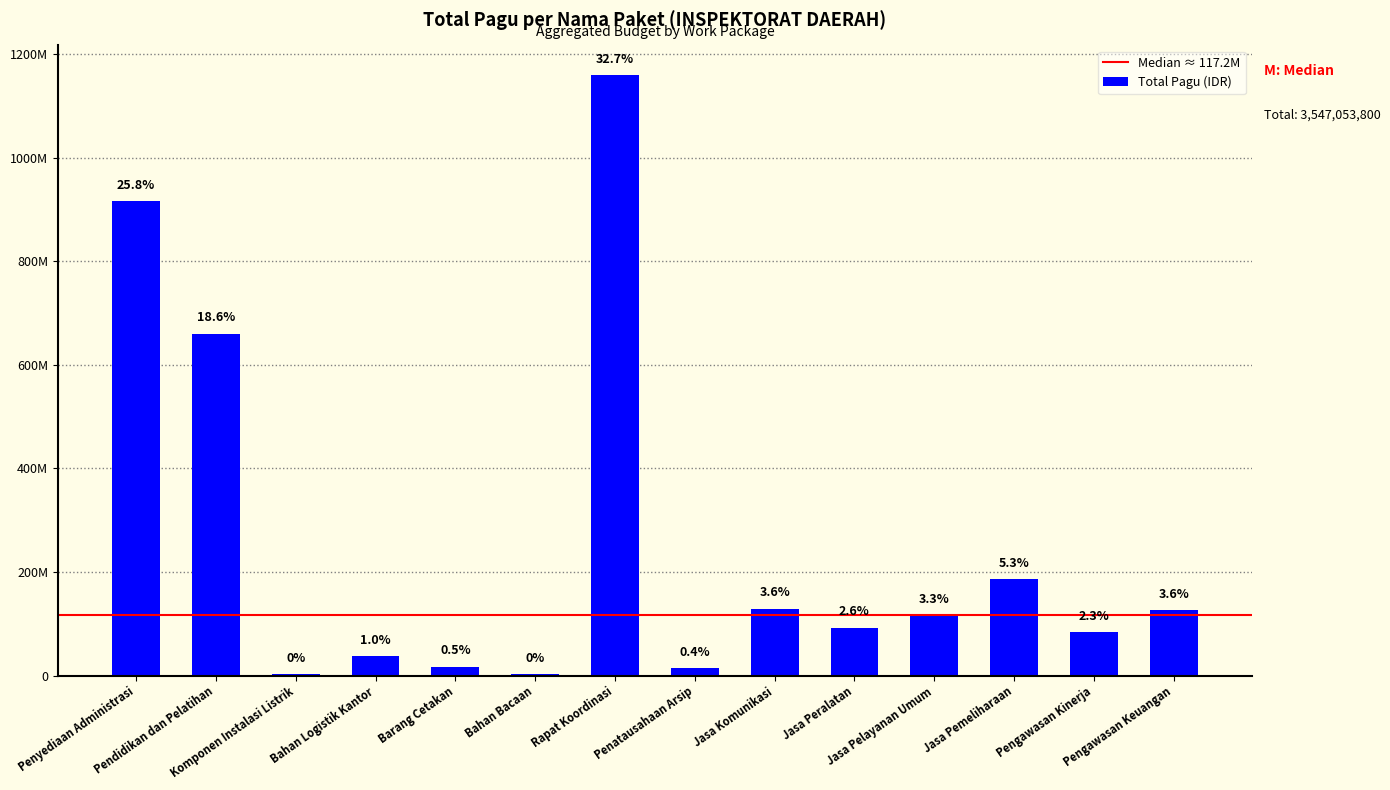

Reading right to left, list all the values displayed in this chart.

Pengawasan Keuangan=126795000	Pengawasan Kinerja=83145000	Jasa Pemeliharaan=186383000	Jasa Pelayanan Umum=117197400	Jasa Peralatan=92545000	Jasa Komunikasi=129345000	Penatausahaan Arsip=15000000	Rapat Koordinasi=1159317000	Bahan Bacaan=2640000	Barang Cetakan=17160000	Bahan Logistik Kantor=36861000	Komponen Instalasi Listrik=3410400	Pendidikan dan Pelatihan=660551000	Penyediaan Administrasi=916704000